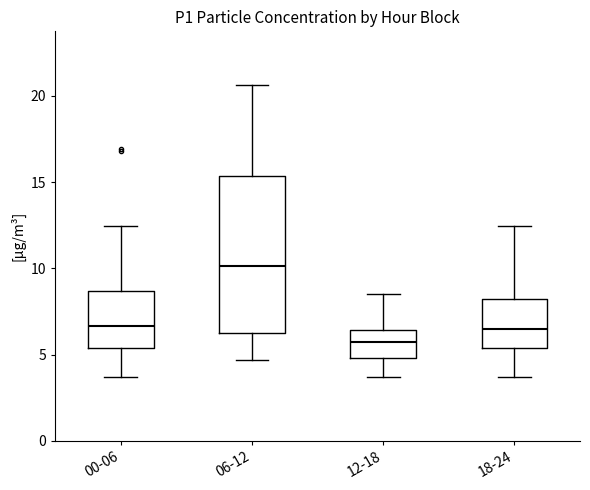

Which box has the lowest median line?

12-18